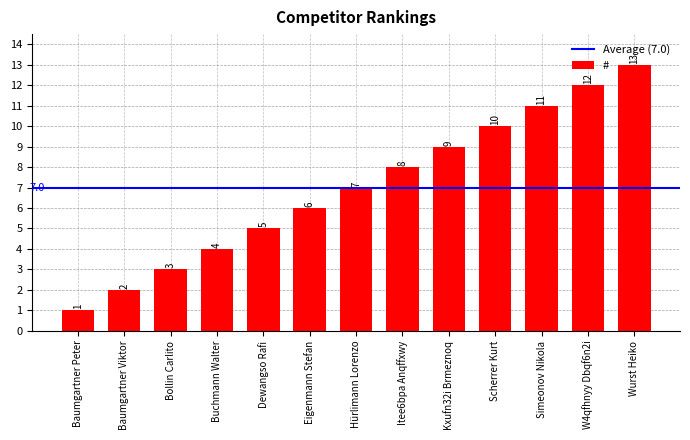

Are the bars horizontal?

No